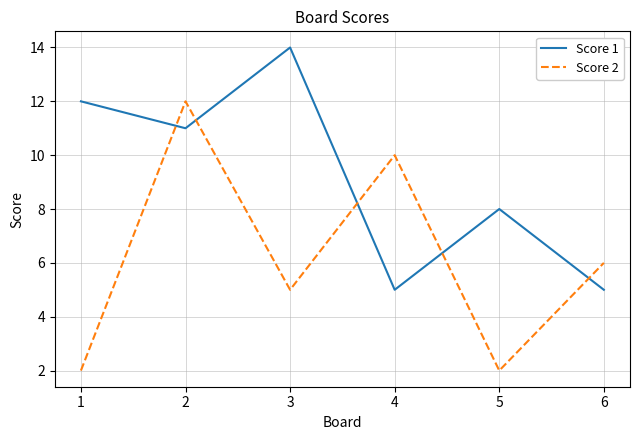

At which label does Score 2 first exceed 6?

2